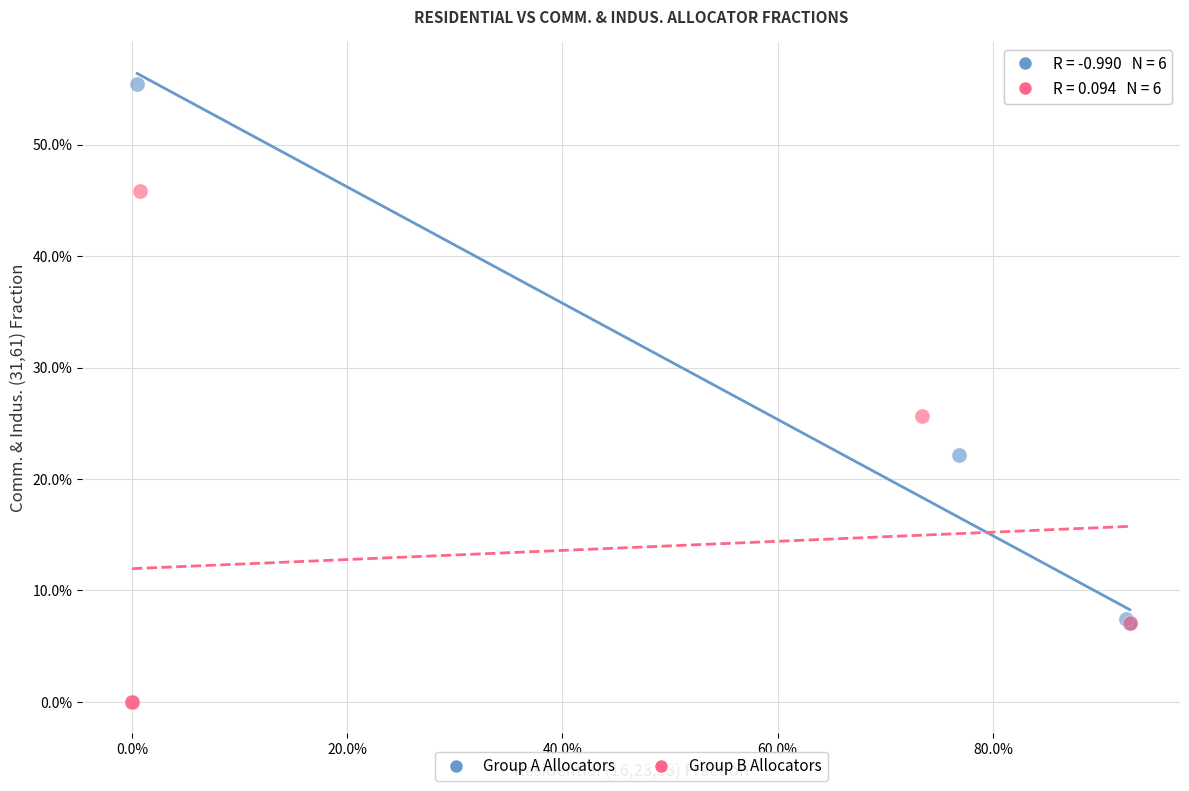

Which series reaches the maximum Y coordinate?

Group A Allocators